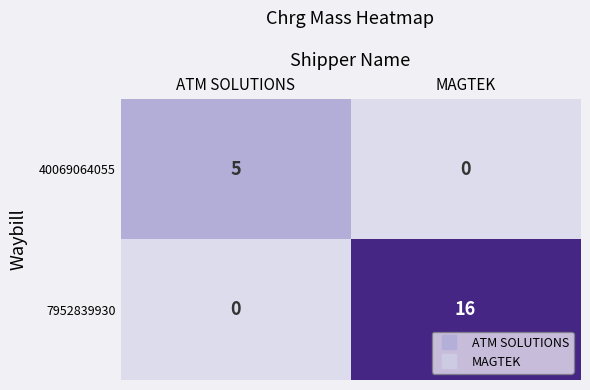

The value of 40069064055 at ATM SOLUTIONS is 5. True or false?

True